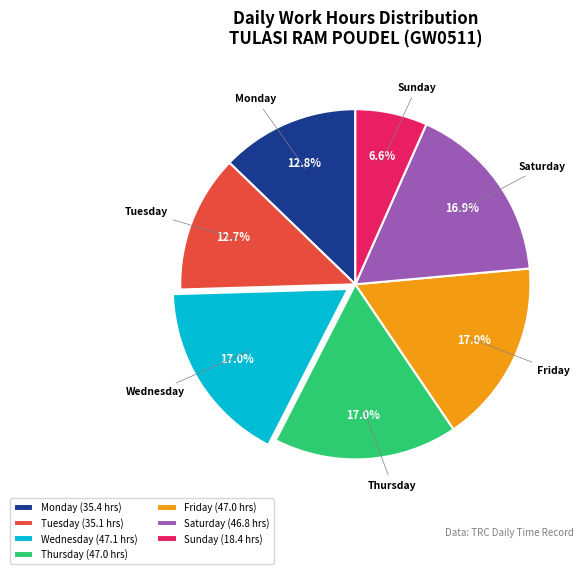

Count the number of slices in the pie.

7